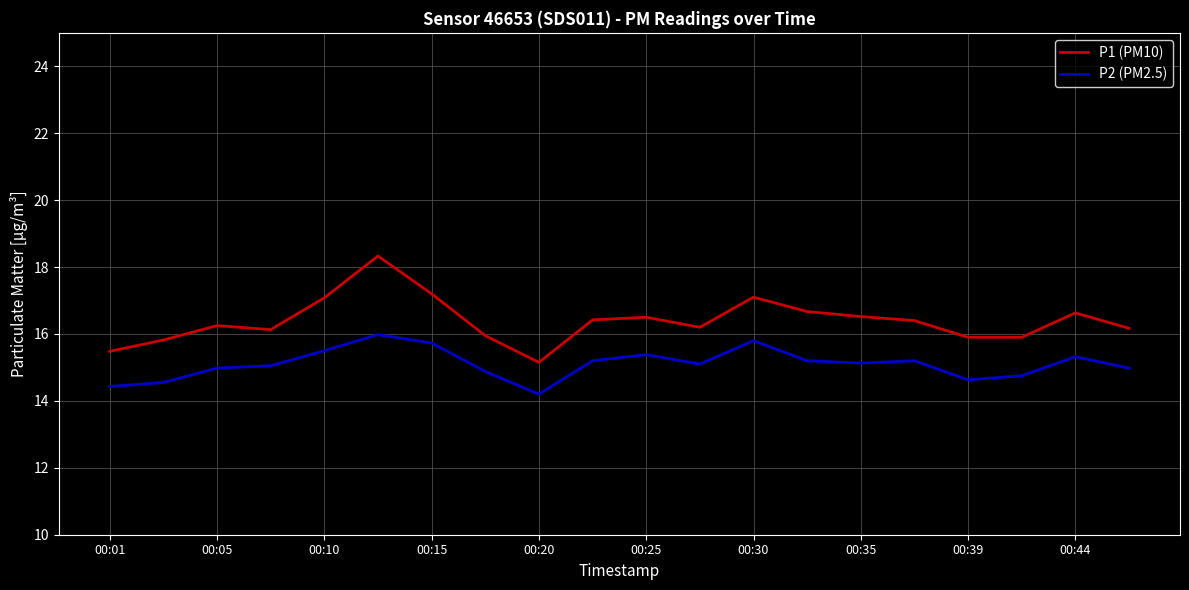

True or false: P2 (PM2.5) and P1 (PM10) intersect in this chart.

False